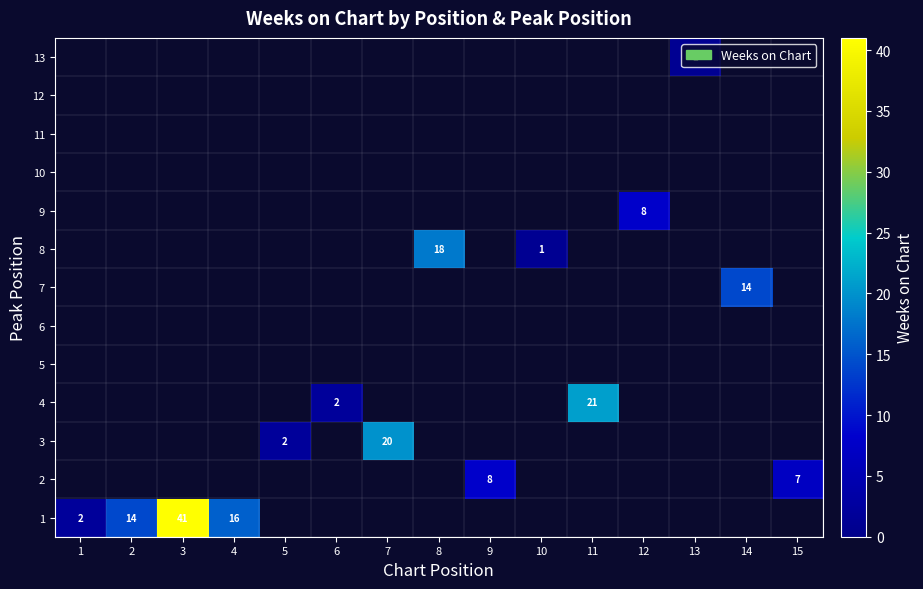

At how many categories does at least one series exceed 30?

1